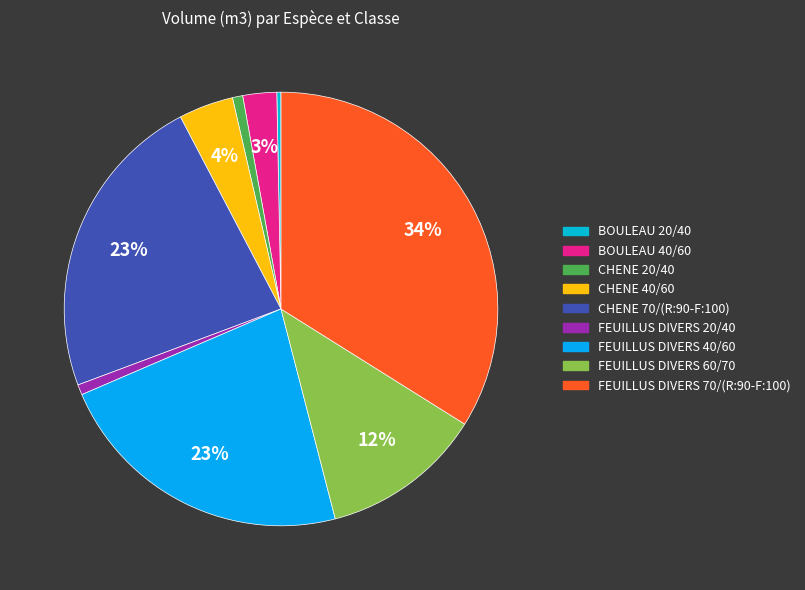

How many slices are in this pie chart?

9